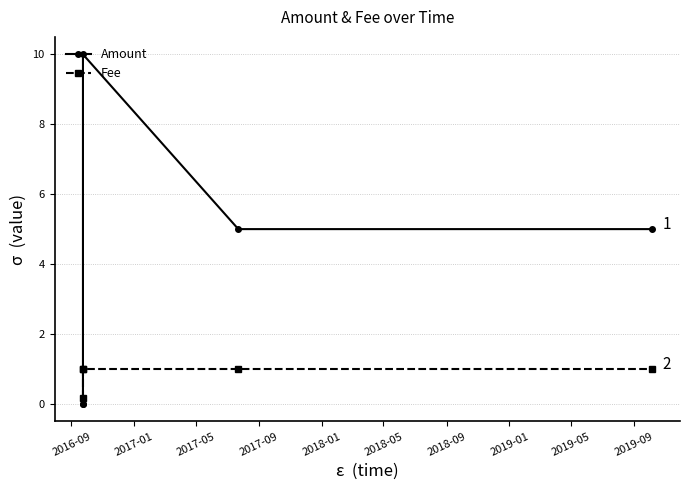

List the series in order of their overall mean, lowest first.

Fee, Amount